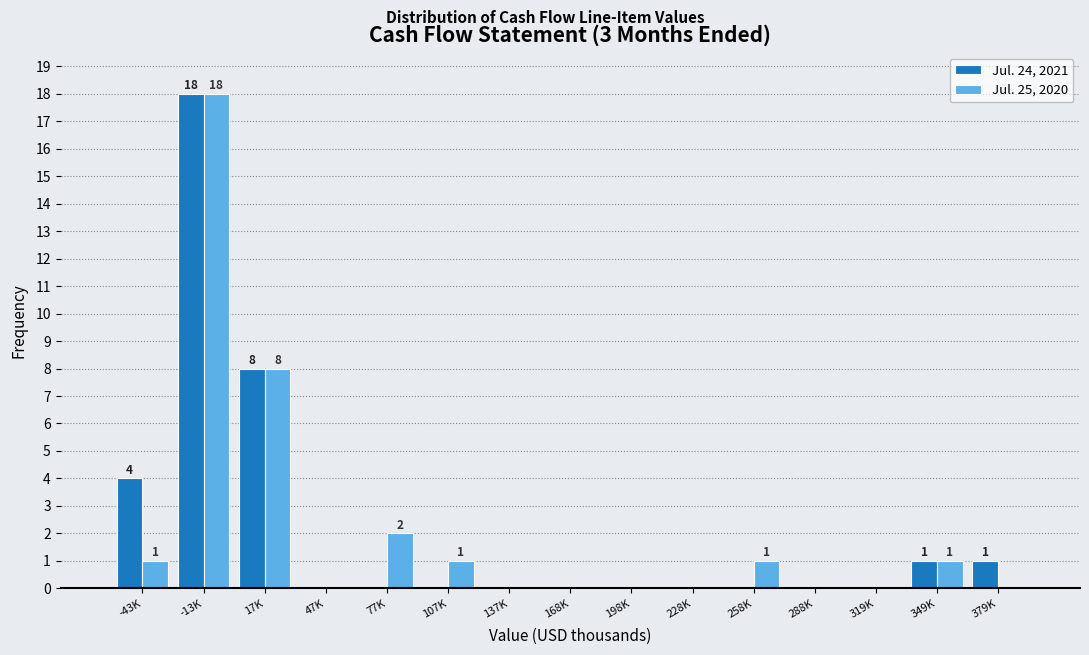

Reading left to right, extract all data points from this chart.

Jul. 24, 2021: -43K=4	-13K=18	17K=8	47K=0	77K=0	107K=0	137K=0	168K=0	198K=0	228K=0	258K=0	288K=0	319K=0	349K=1	379K=1
Jul. 25, 2020: -43K=1	-13K=18	17K=8	47K=0	77K=2	107K=1	137K=0	168K=0	198K=0	228K=0	258K=1	288K=0	319K=0	349K=1	379K=0